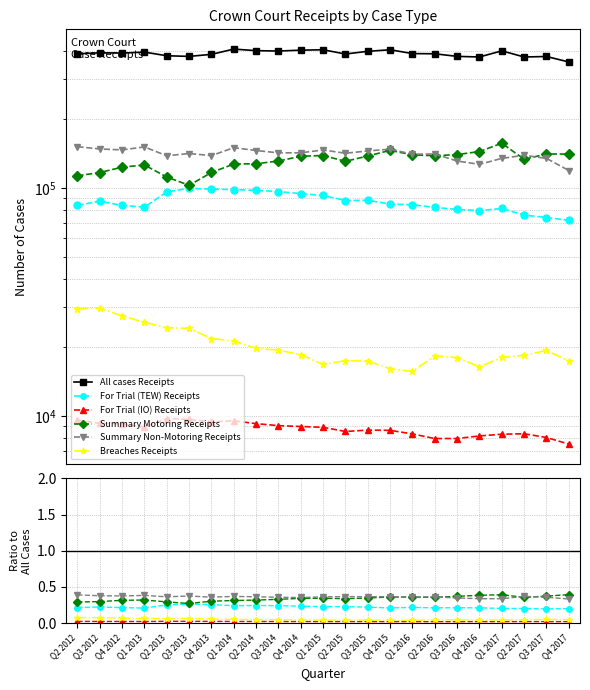

At which category does All cases Receipts reach its first local valley?

Q4 2012